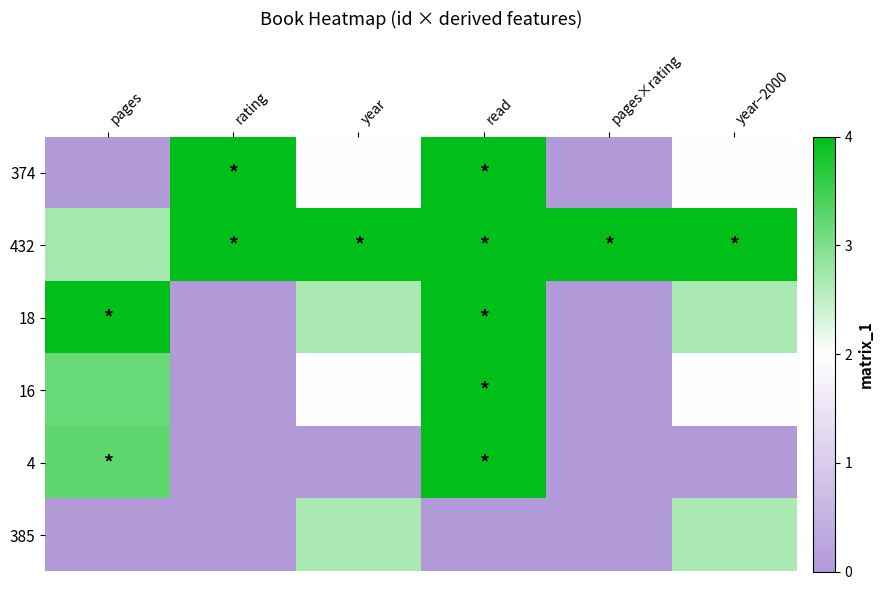

What is the greatest value displayed?

4.0